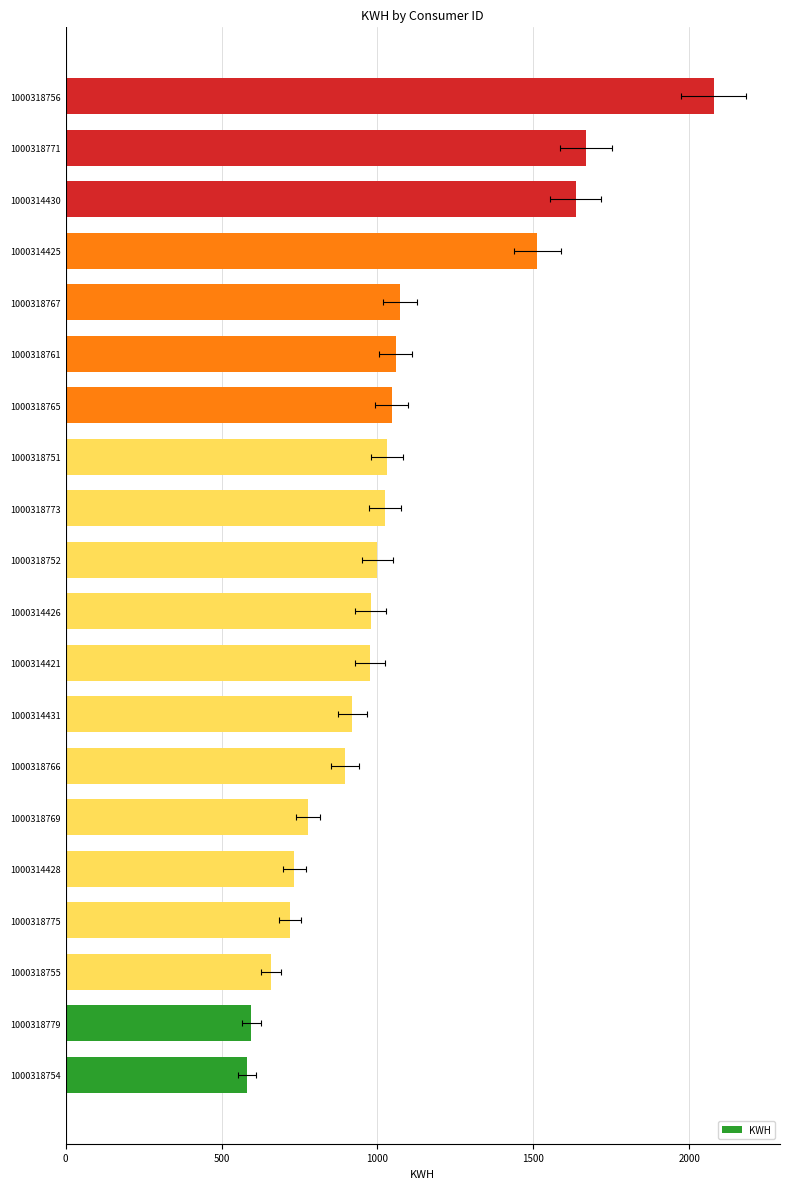

What is the greatest value displayed?

2077.7